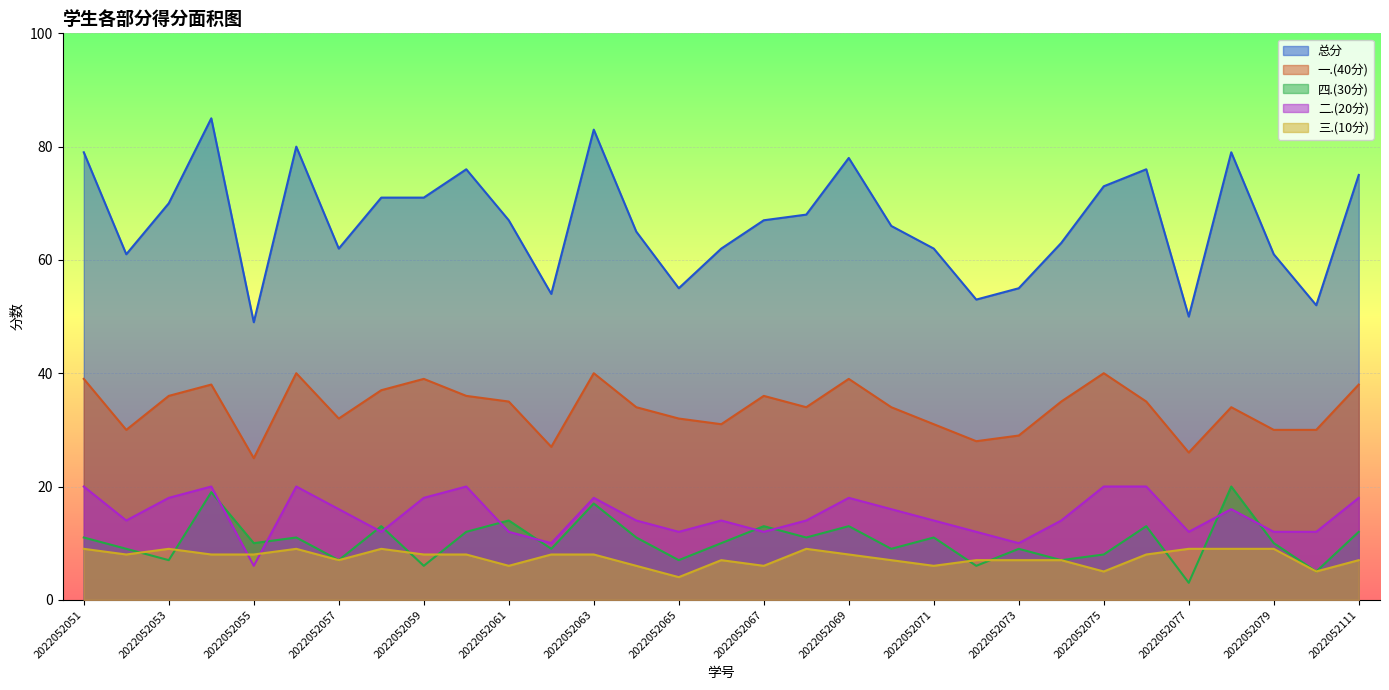

How many interior local valleys does the 四.(30分) series have?

12